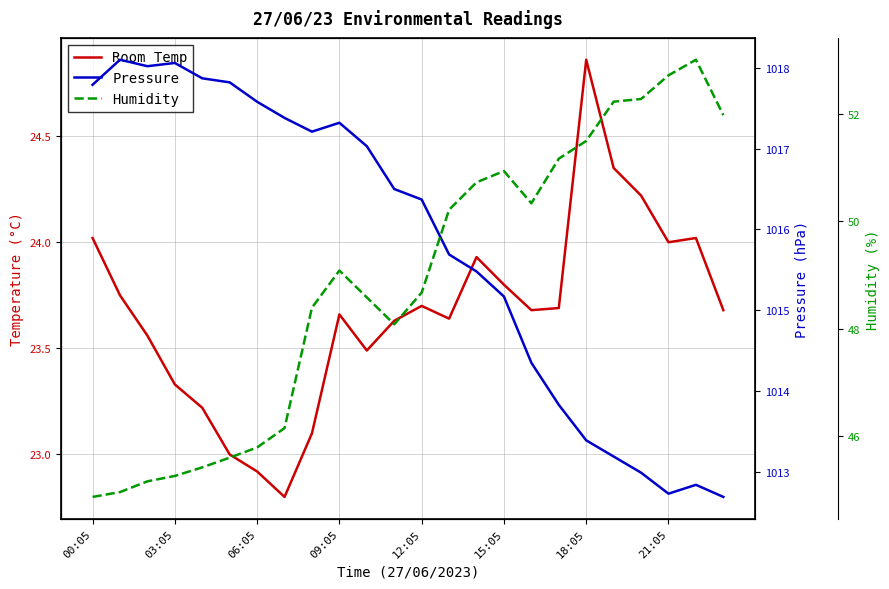

Is the value of Room Temp at 18:05 greater than the value of Humidity at 8?

No